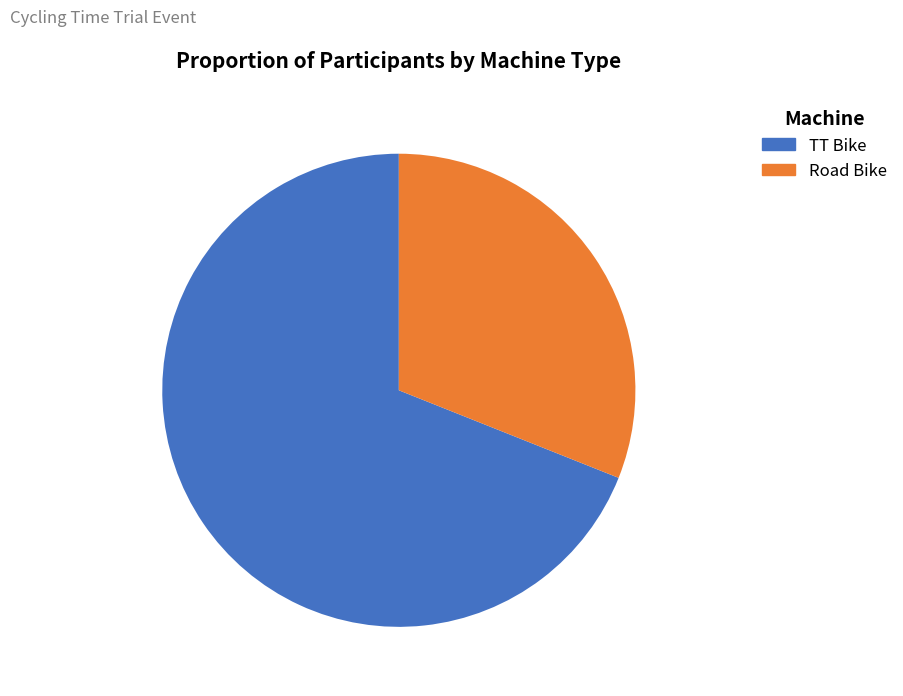

To the nearest percent, what percentage of the pie is Road Bike?

31%